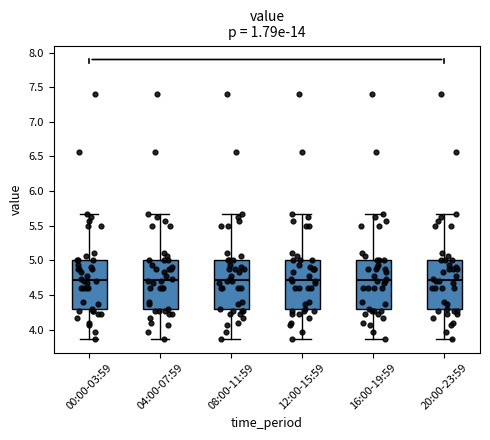

Reading left to right, read every box against the y-axis: the position of its median line, the range the box covers, and the ends of its whiskers. The values are not printed on the chart, so give them approximately, as read against the axis.

00:00-03:59: median 4.70, box 4.30 to 5.00, whiskers 3.85 to 5.65
04:00-07:59: median 4.70, box 4.30 to 5.00, whiskers 3.85 to 5.65
08:00-11:59: median 4.70, box 4.30 to 5.00, whiskers 3.85 to 5.65
12:00-15:59: median 4.70, box 4.30 to 5.00, whiskers 3.85 to 5.65
16:00-19:59: median 4.70, box 4.30 to 5.00, whiskers 3.85 to 5.65
20:00-23:59: median 4.70, box 4.30 to 5.00, whiskers 3.85 to 5.65